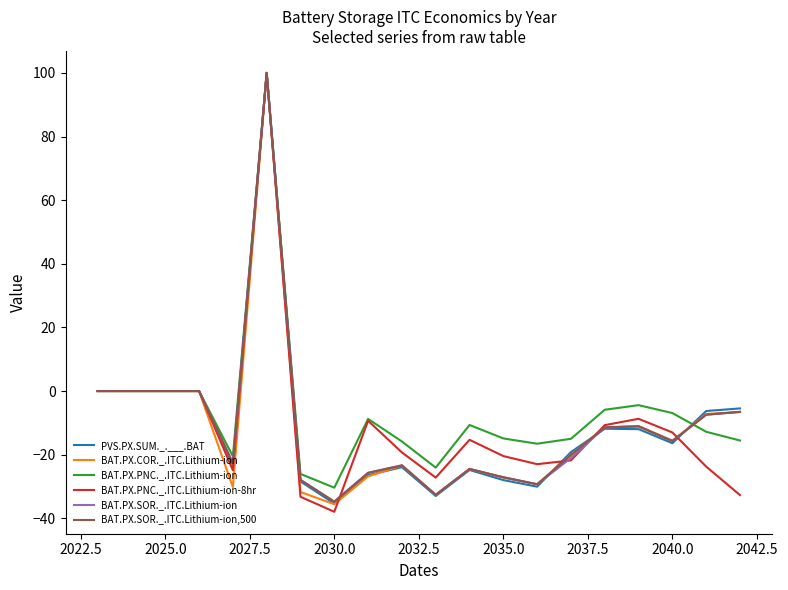

Count the number of categories in the chart.

20